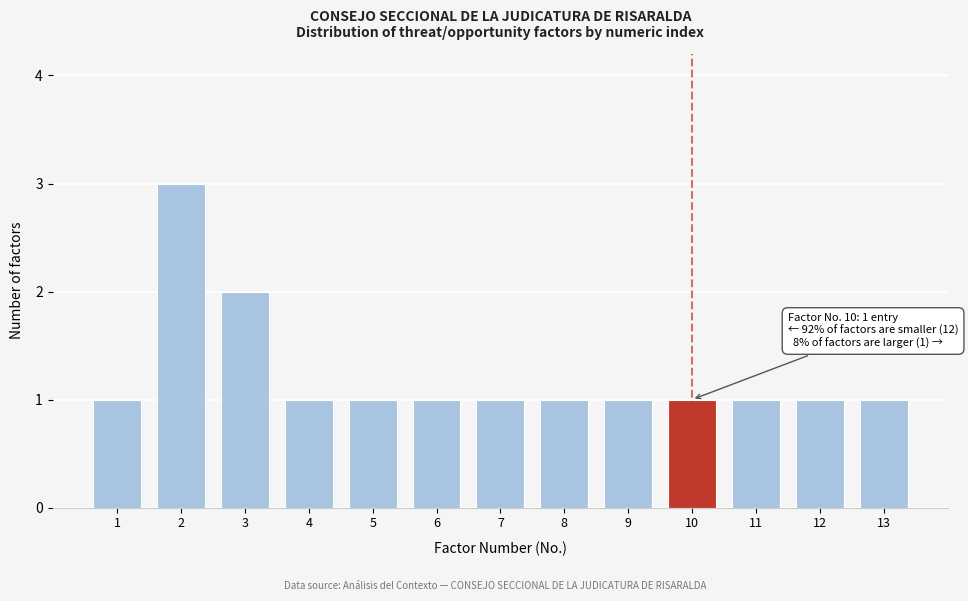

Reading right to left, transcribe all the data shown in this chart.

1	1	1	1	1	1	1	1	1	1	2	3	1